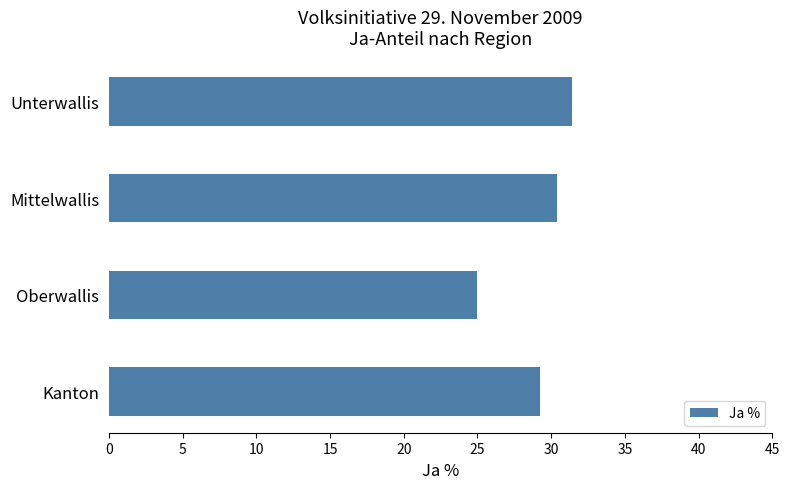

The value at Mittelwallis is 30.4. True or false?

True